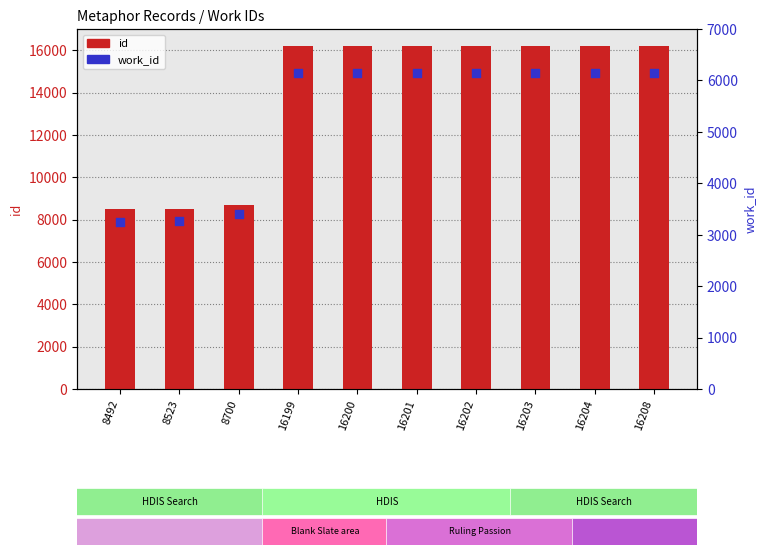

Is the value of work_id at 8492 greater than the value of id at 16202?

No